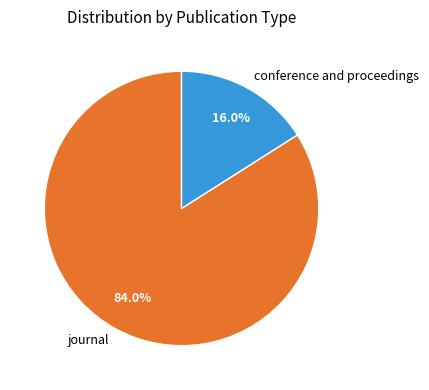

Count the number of slices in the pie.

2